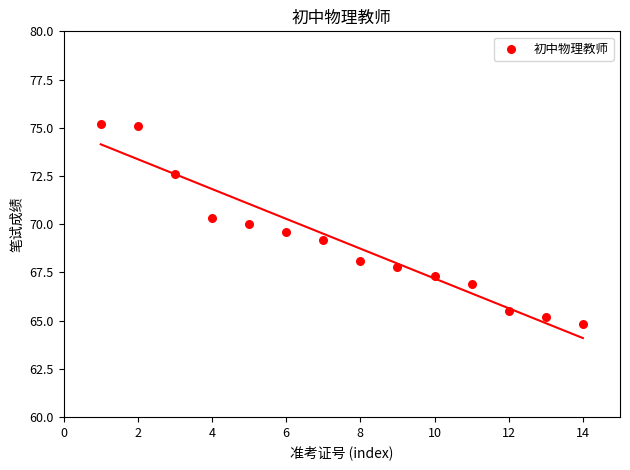

What is the range of X values (max minus min)?

13.0